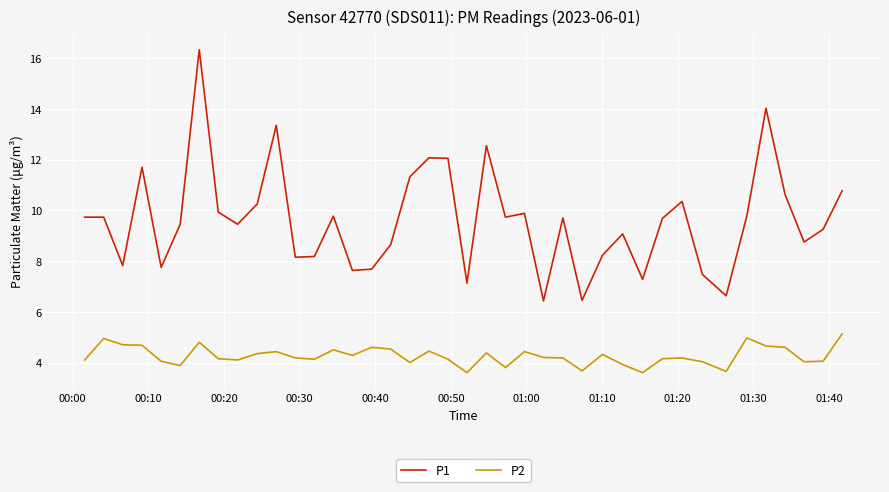

True or false: P2 and P1 intersect in this chart.

False